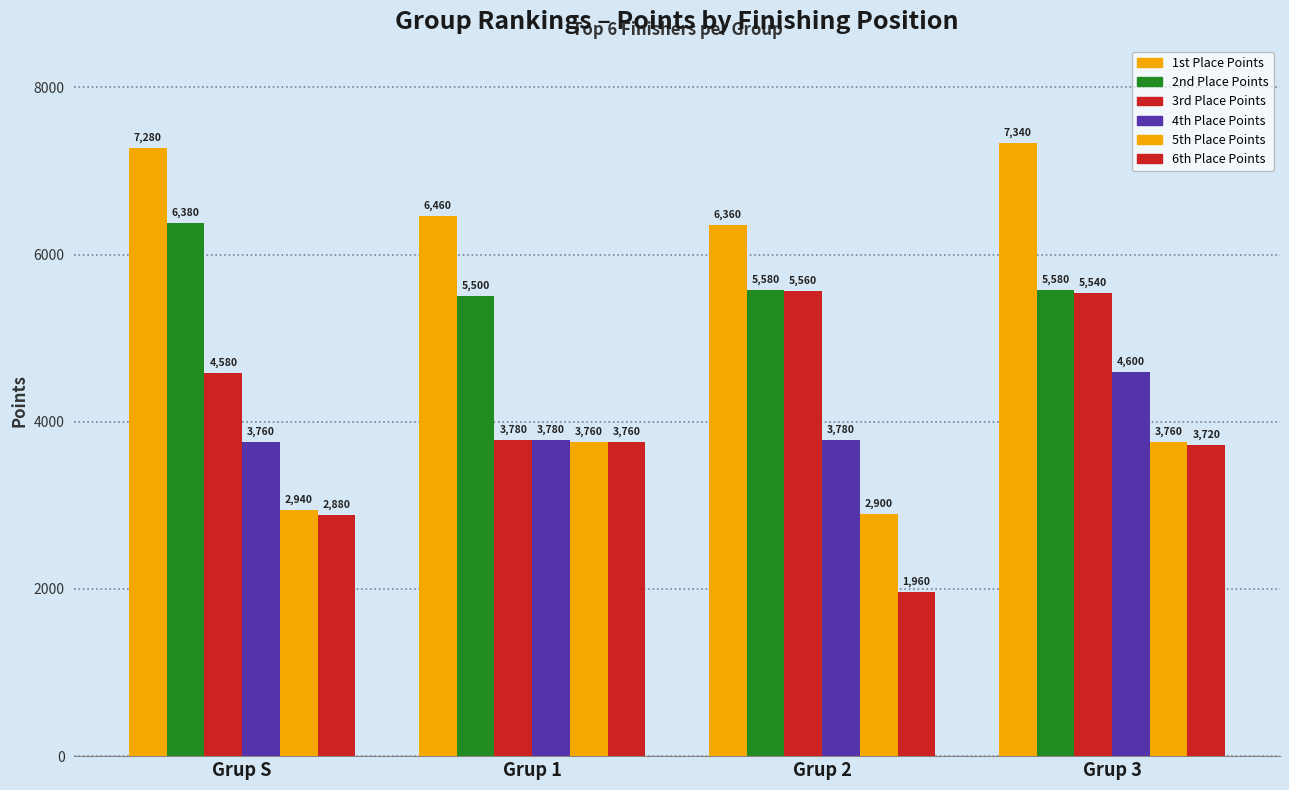

How many series are shown in this chart?

6